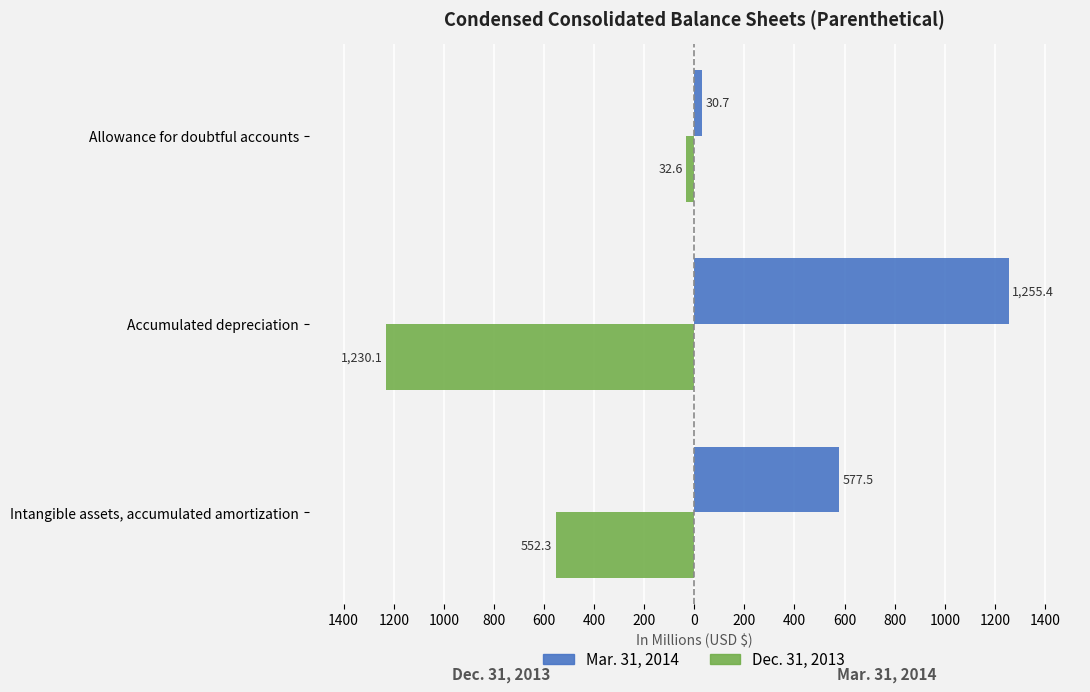

What are all the series names shown in the legend?

Mar. 31, 2014, Dec. 31, 2013